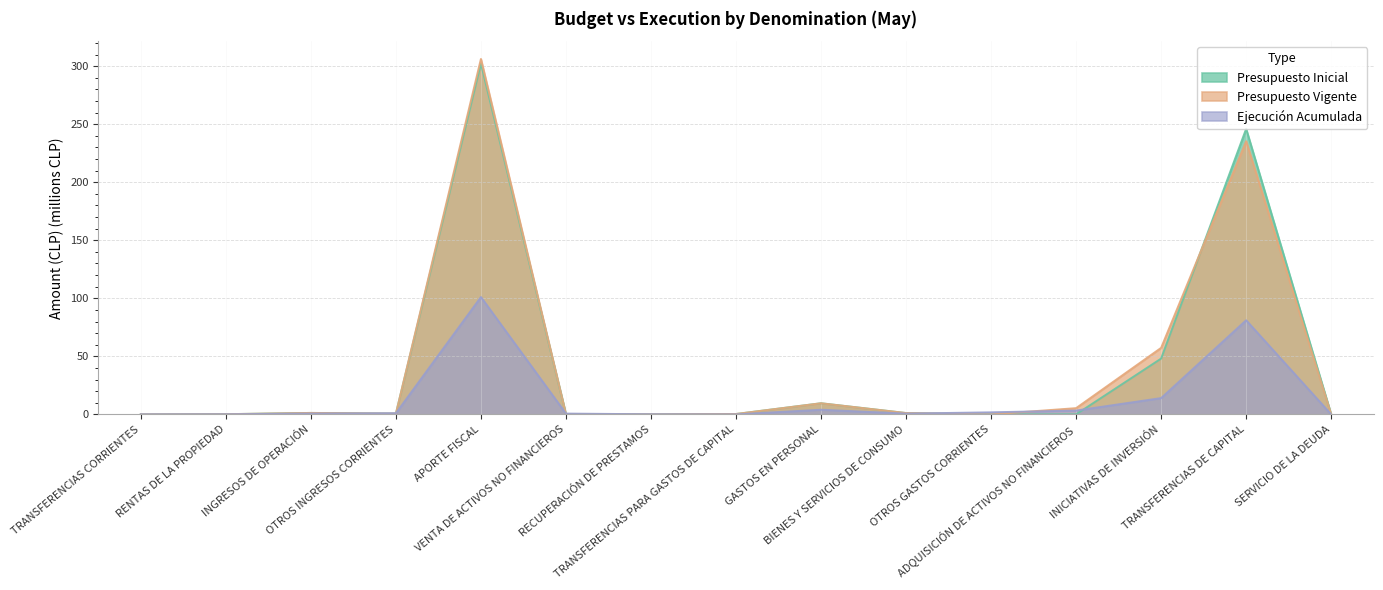

Is it true that Ejecución Acumulada equals 0.3 at BIENES Y SERVICIOS DE CONSUMO?

False